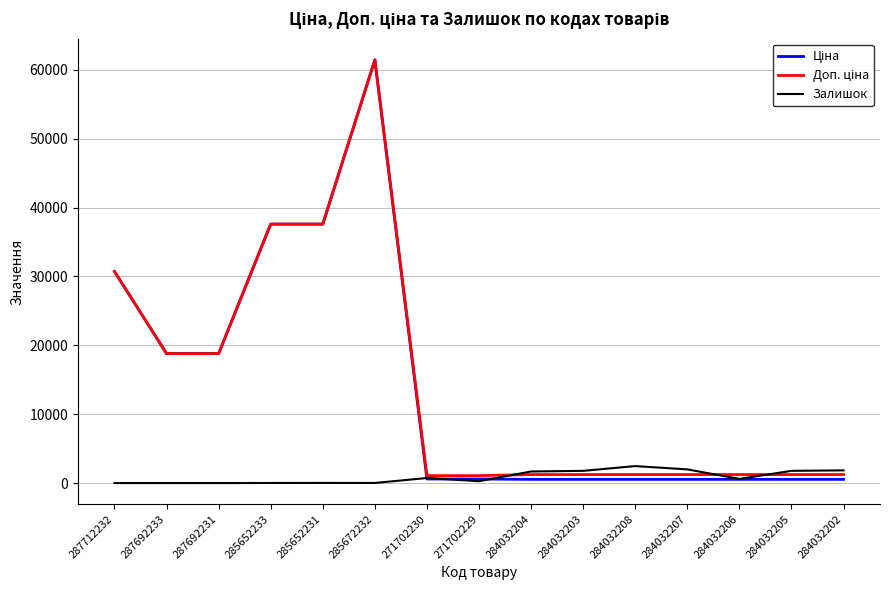

At which category does the chart reach its peak across all series?

285672232